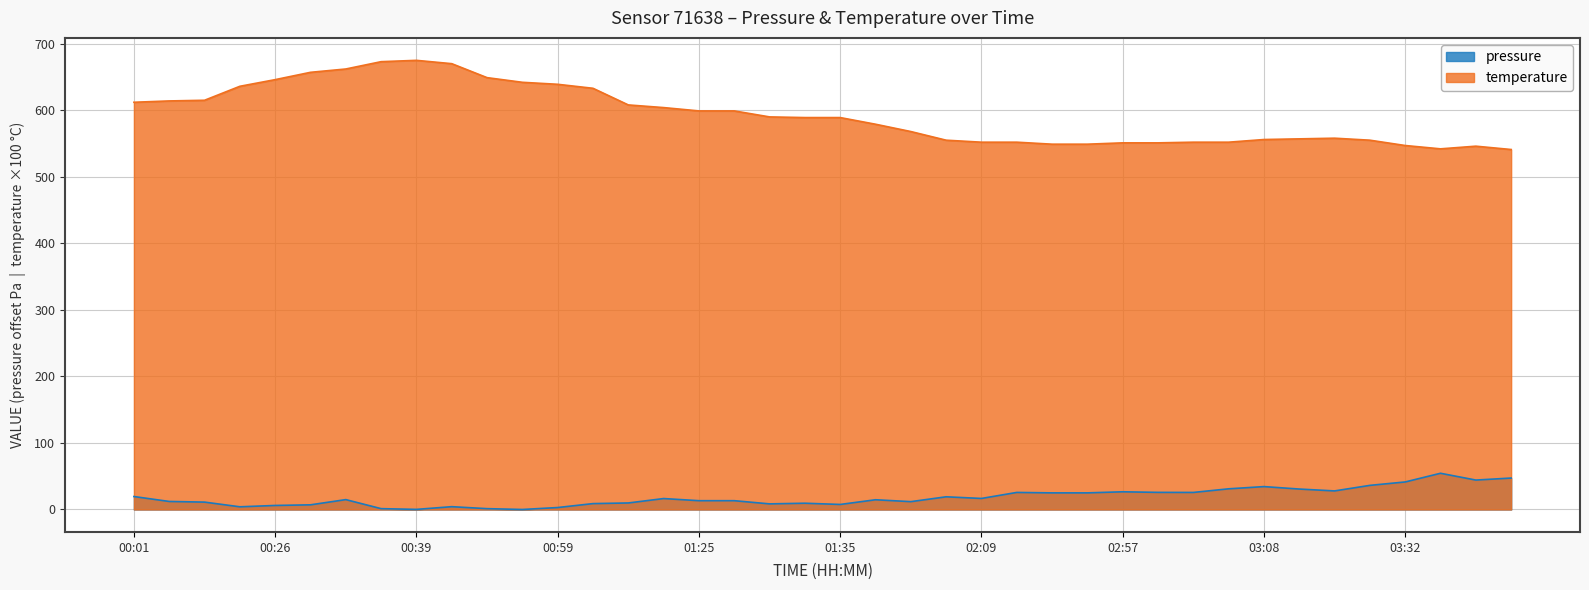

True or false: pressure and temperature intersect in this chart.

False